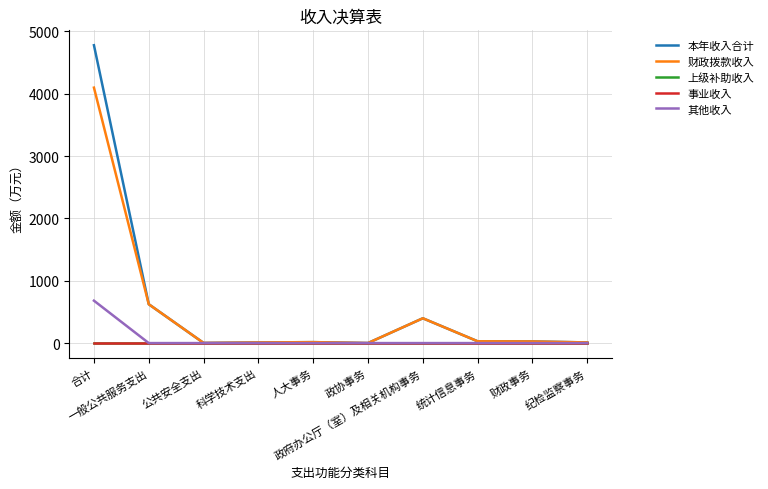

How many interior local peaks does the 财政拨款收入 series have?

2